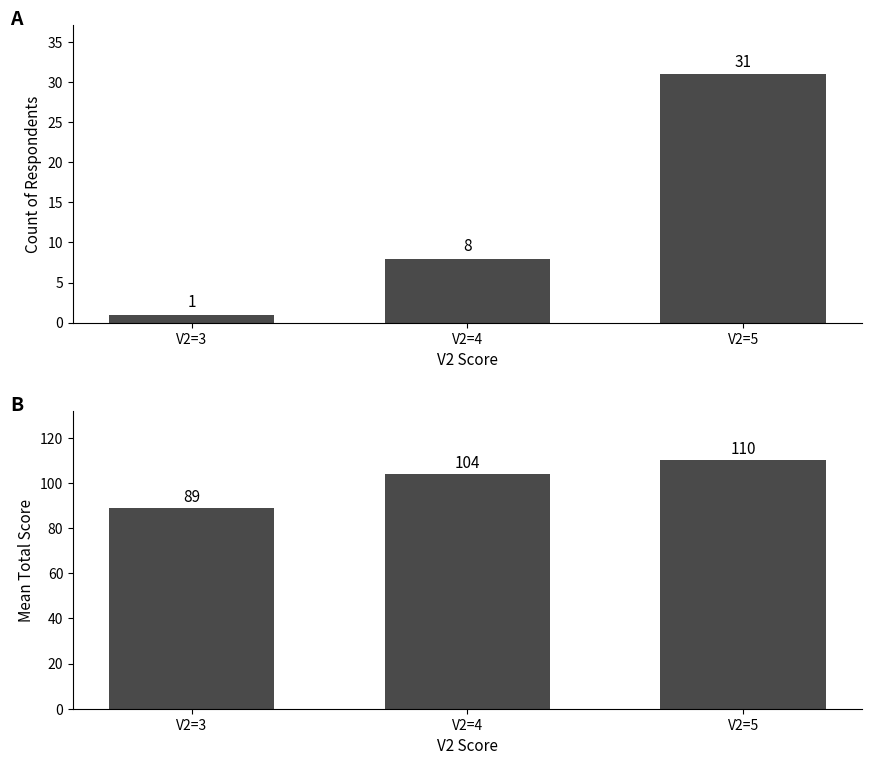

At how many categories does at least one series exceed 88?

3